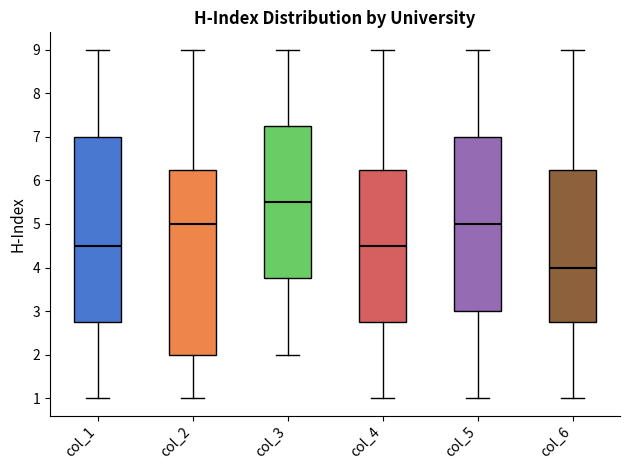

Which box has the lowest median line?

col_6